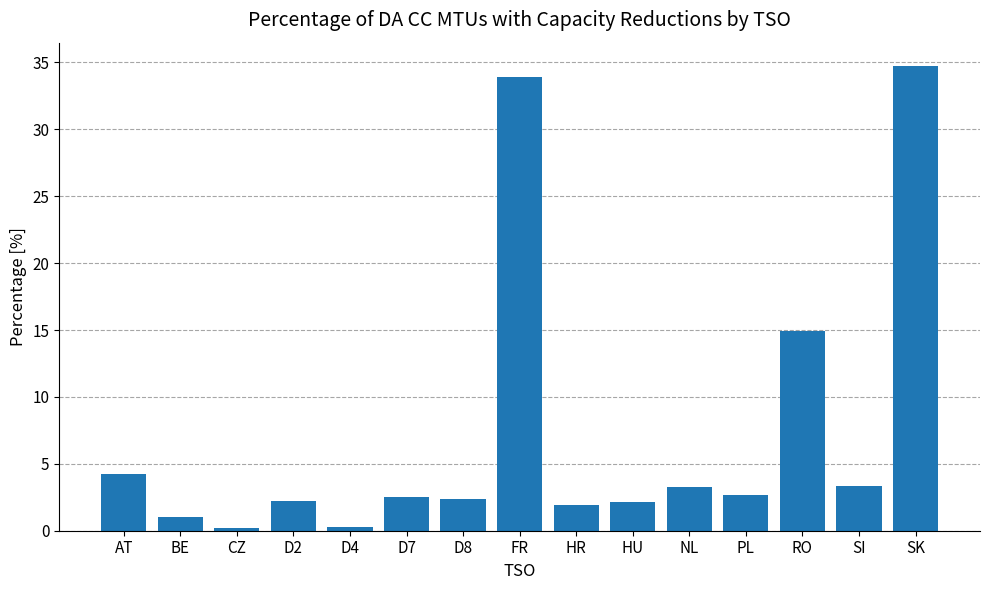

Is it true that the value at AT is 7.3?

False